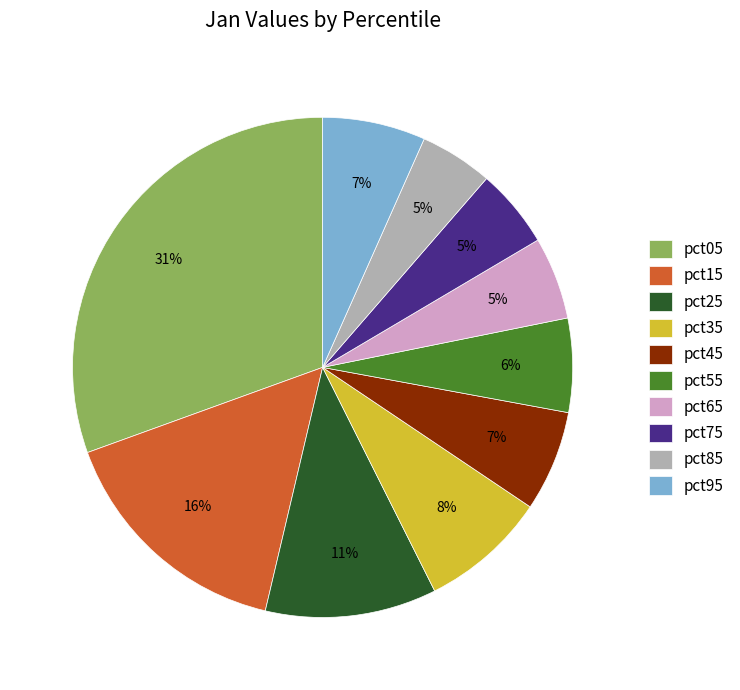

How many slices are in this pie chart?

10